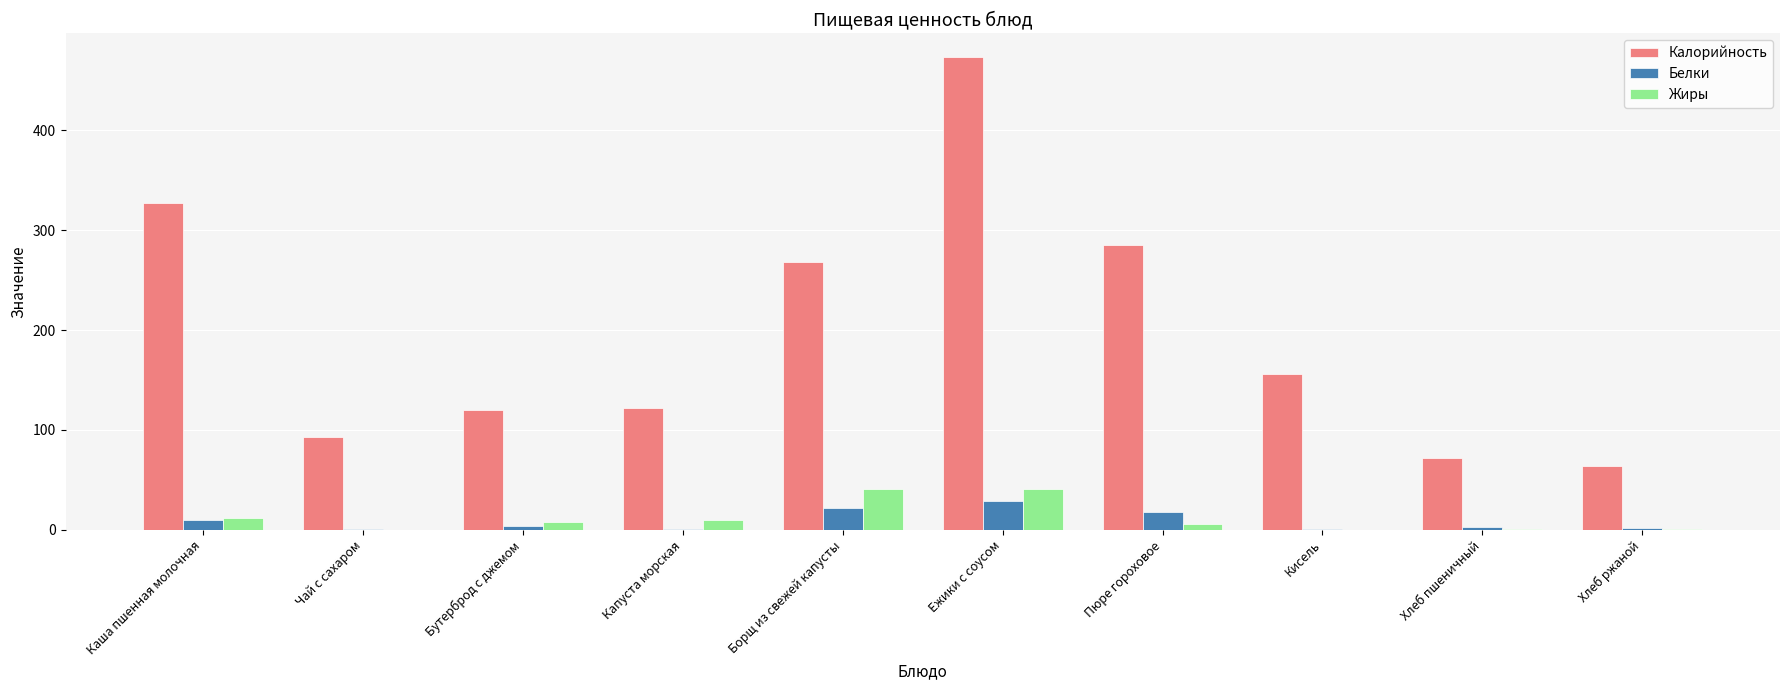

How many distinct data groups are displayed?

3